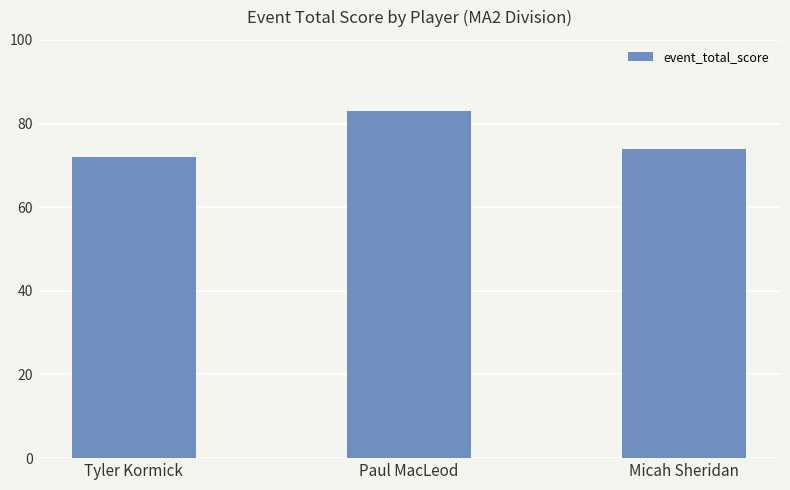

What is the sum of the values at Paul MacLeod and Tyler Kormick?

155